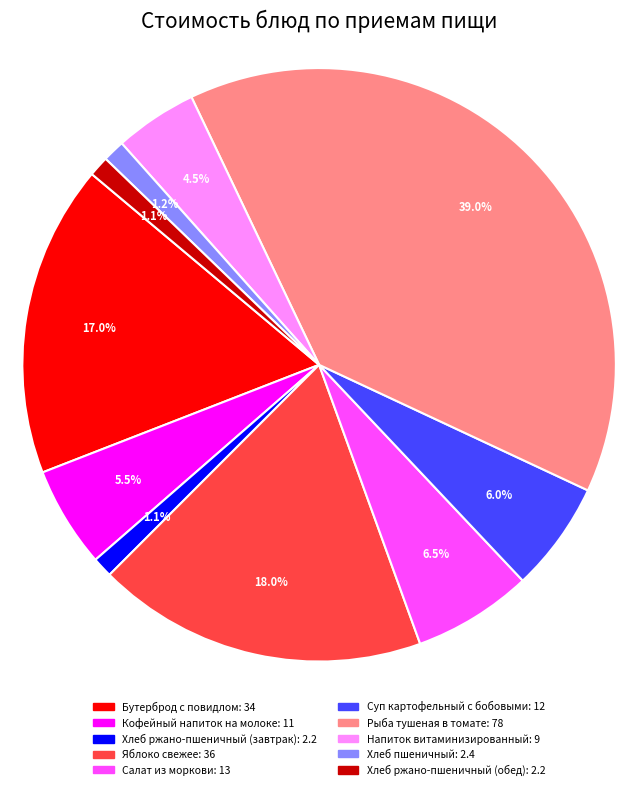

Which category has the biggest portion of the pie?

Рыба тушеная в томате